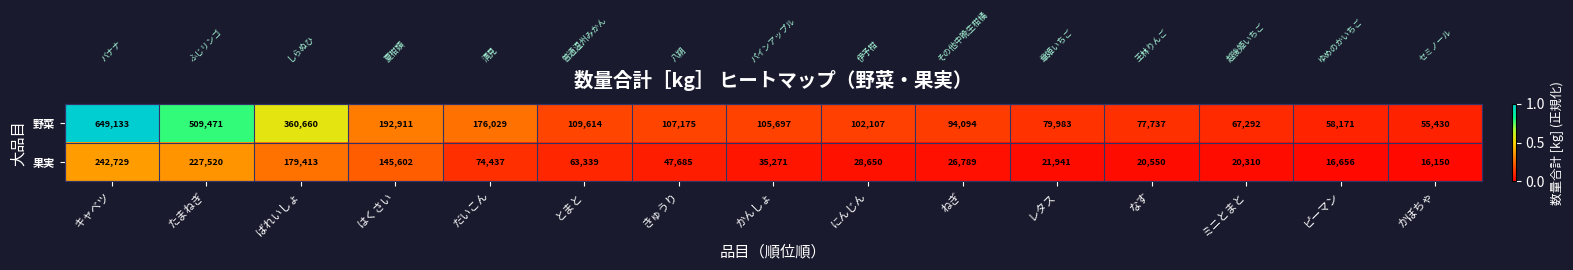

Rank the series at とまと from highest to lowest value.

野菜, 果実